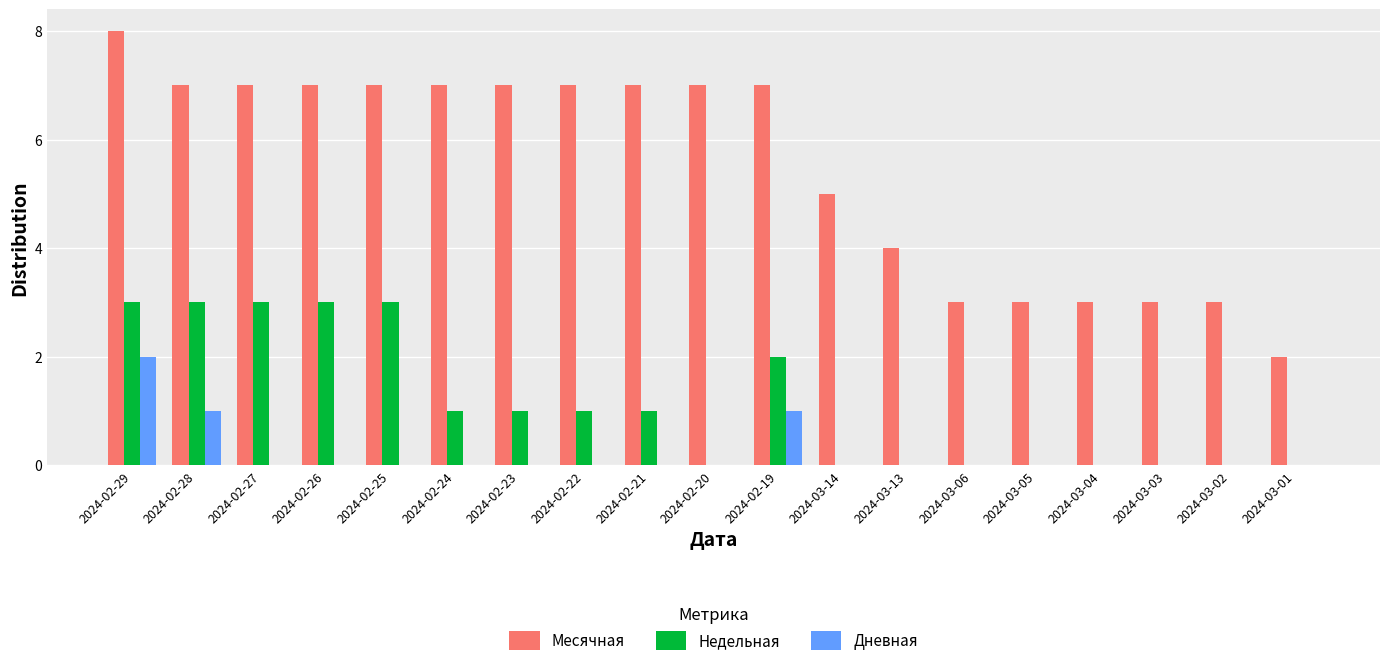

Which series has the largest total across all categories?

Месячная